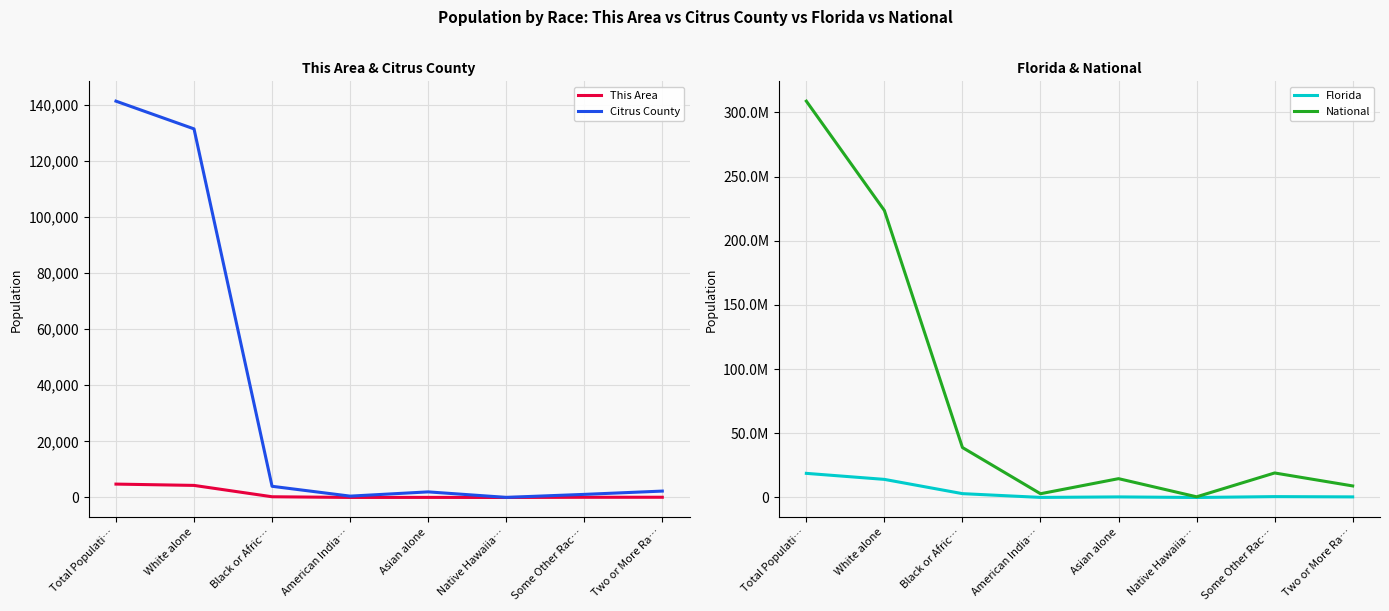

How many distinct data groups are displayed?

4